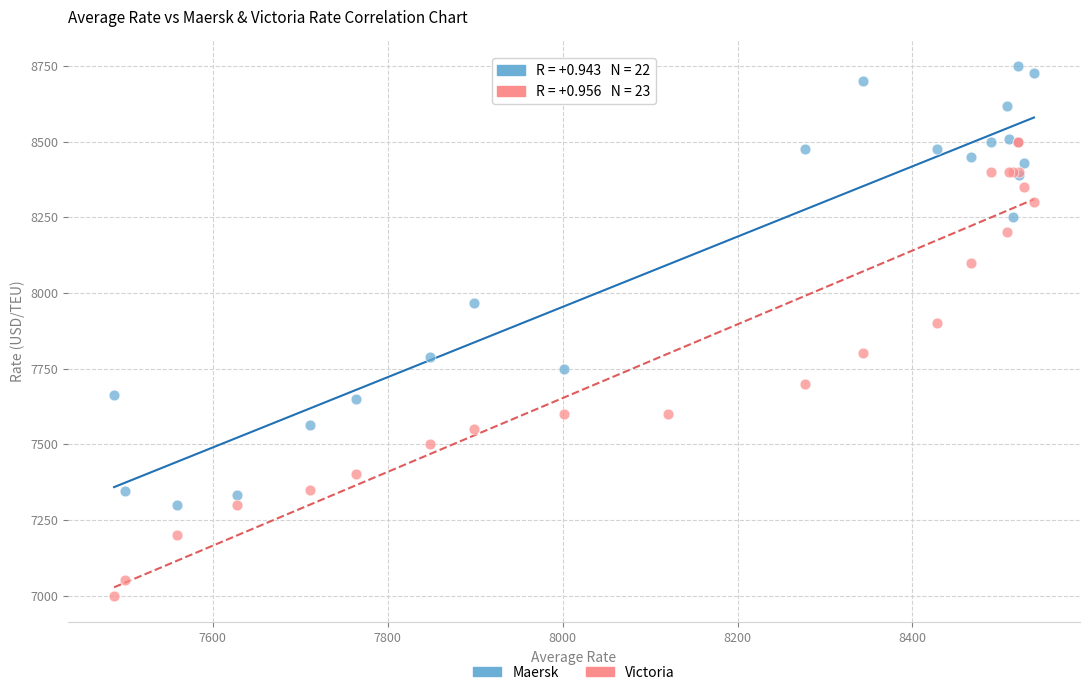

Which series reaches the minimum Y coordinate?

Victoria